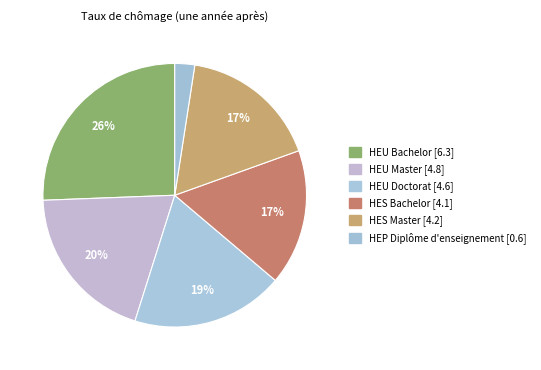

How many segments does this pie chart have?

6